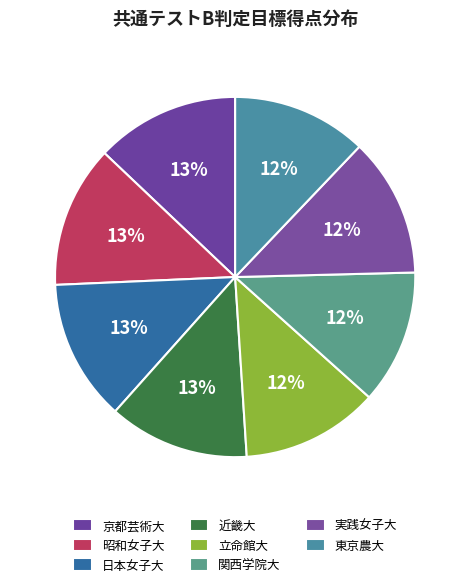

Count the number of slices in the pie.

8